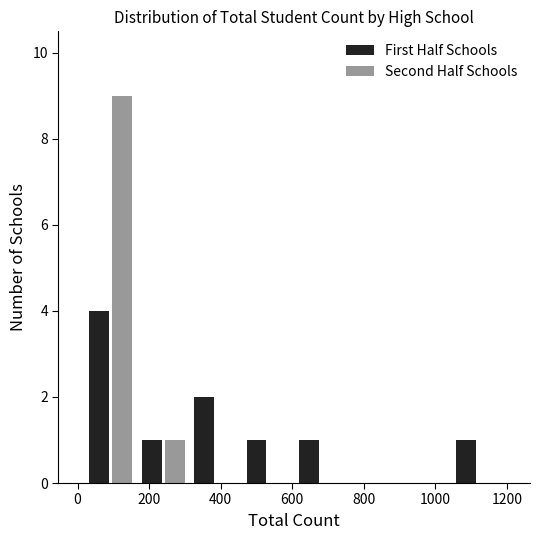

What is the height of the First Half Schools bar covering 160 to 320 on the x-axis? Neither the bar edges nor the heights are printed on the chart, so give them approximately, as read against the axes.

1